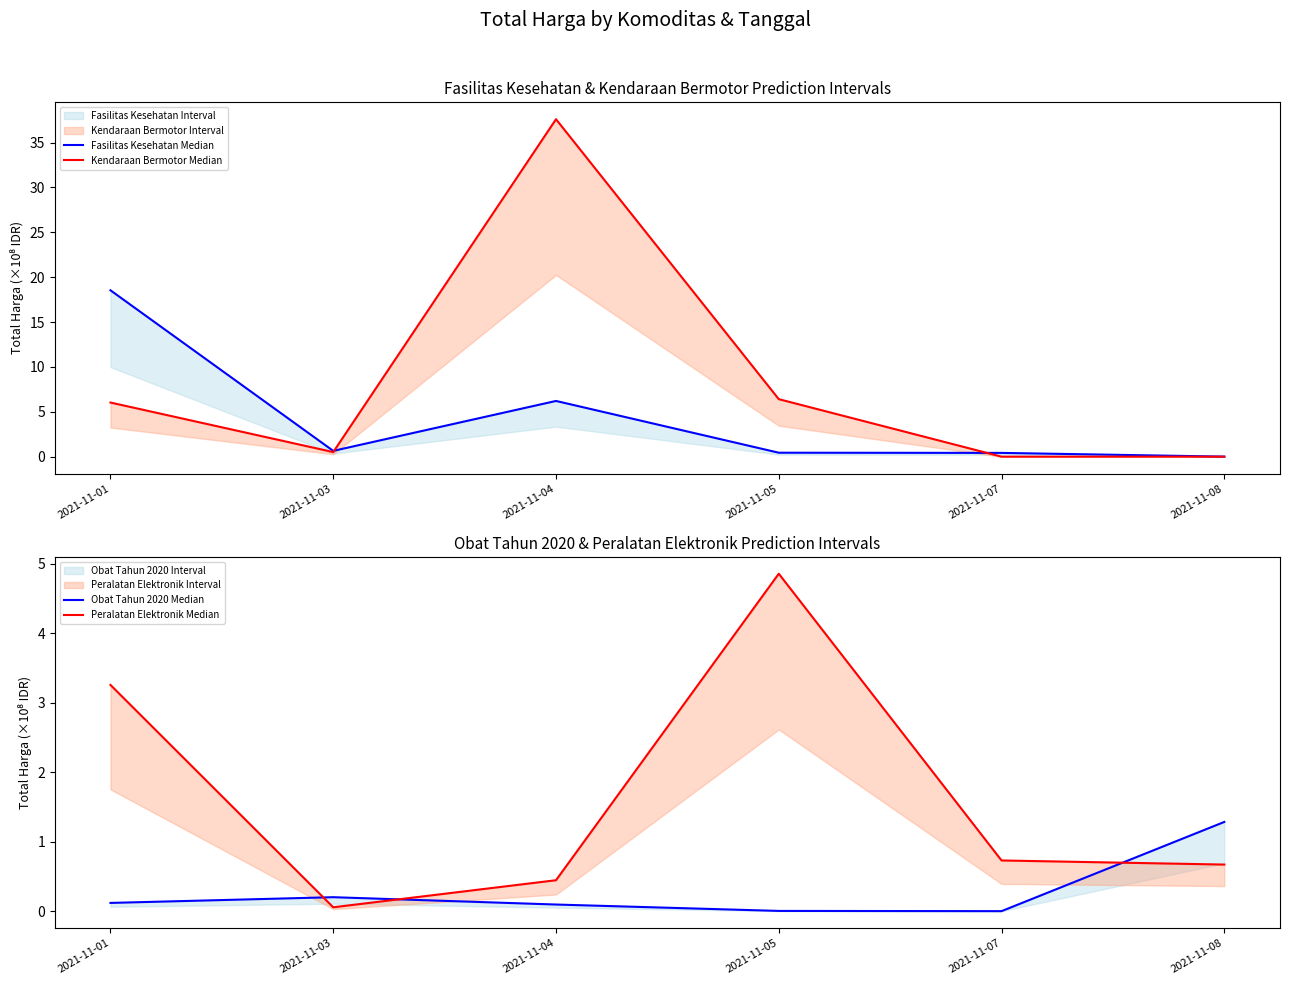

What are all the series names shown in the legend?

Fasilitas Kesehatan Median, Kendaraan Bermotor Median, Obat Tahun 2020 Median, Peralatan Elektronik Median